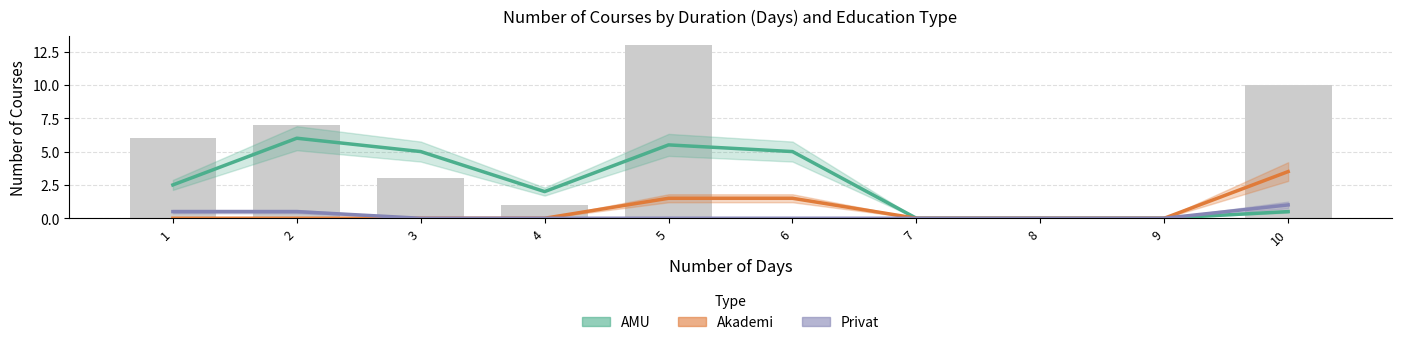

How many Privat values are between 0 and 1?

10